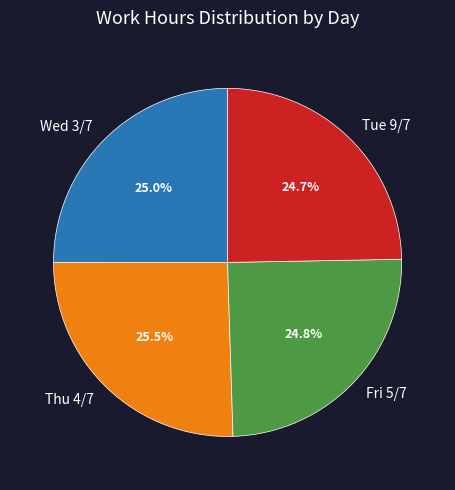

What is the ratio of the value at Fri 5/7 to the value at Thu 4/7?

1.0